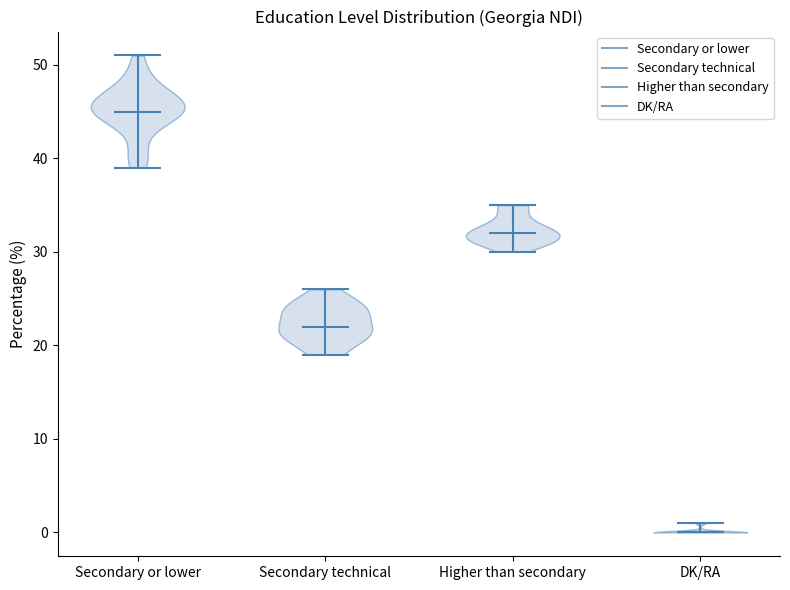

Which violin has the highest median line?

Secondary or lower